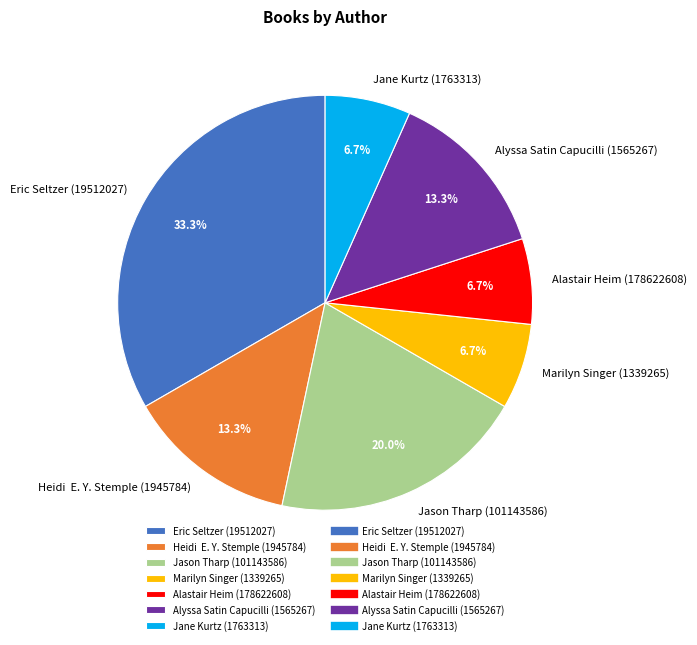

True or false: Eric Seltzer (19512027) accounts for 24% of the total.

False